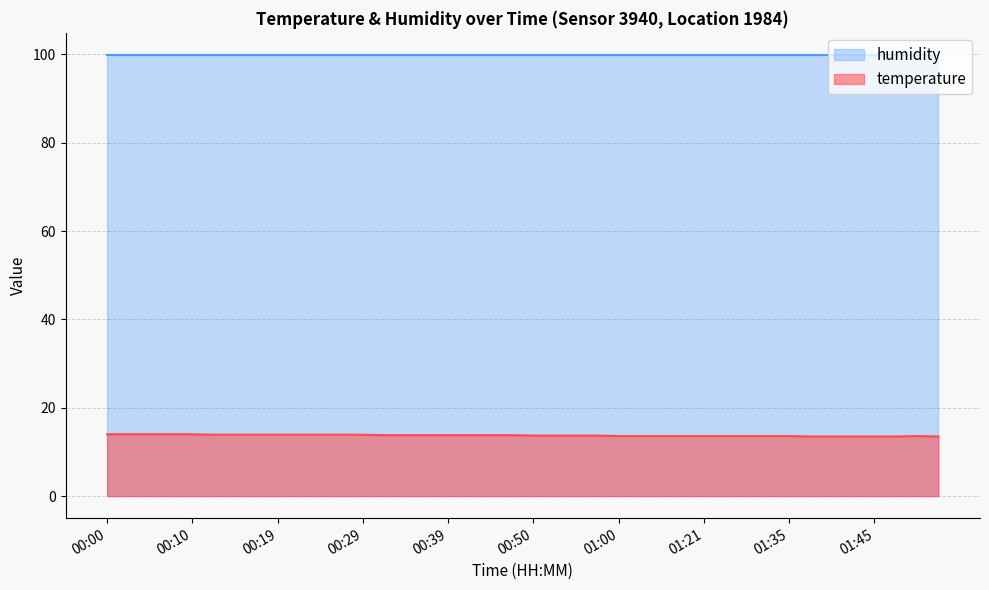

At which label is the value closest to 13?

01:38